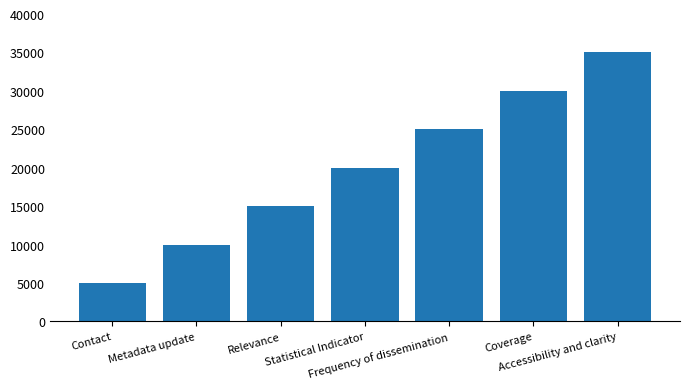

How many values are below 20000?

3